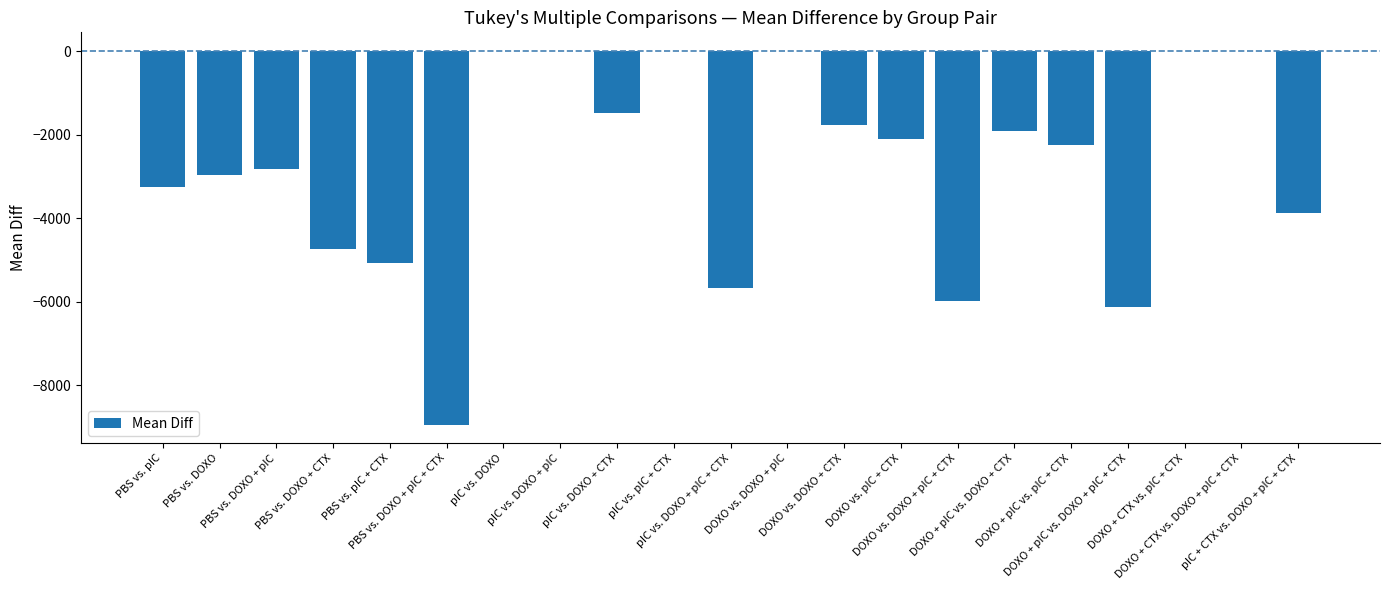

What is the sum of all values?

-58989.5